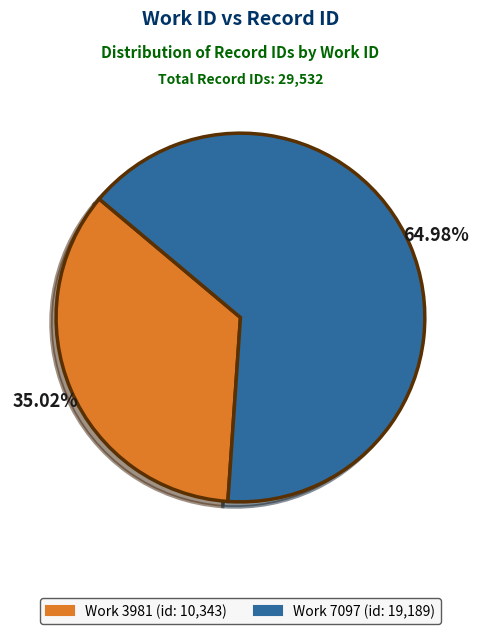

How many slices are in this pie chart?

2